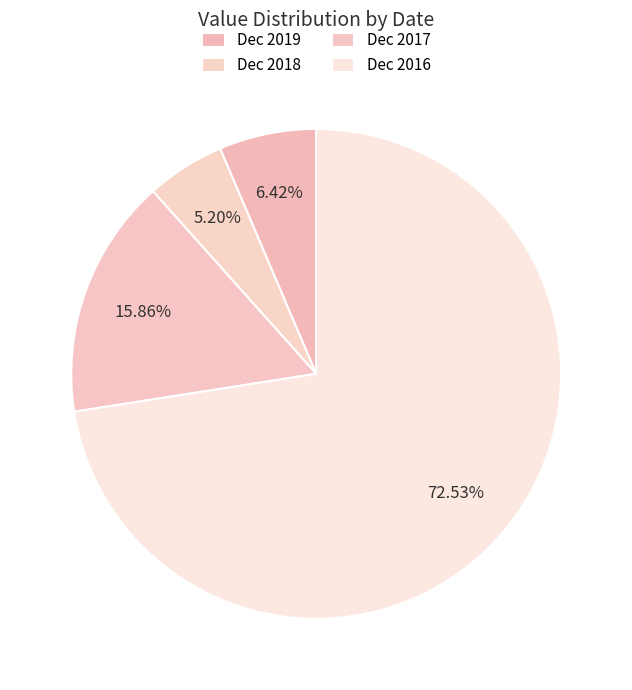

Rank the categories by value from highest to lowest.

Dec 2016, Dec 2017, Dec 2019, Dec 2018